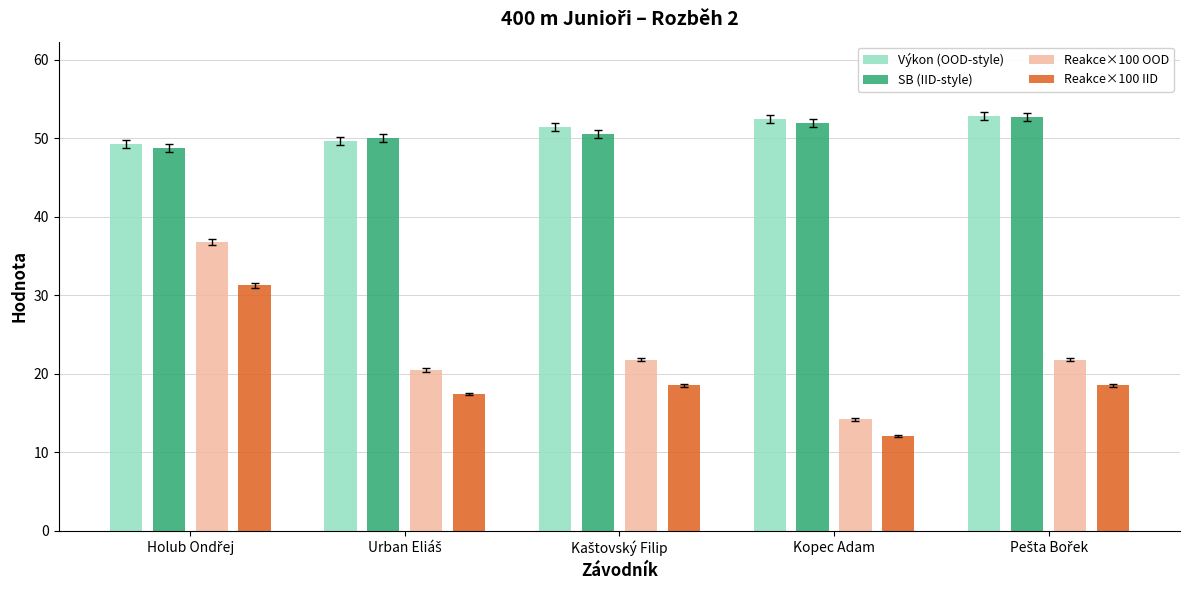

What is the label of the 4th bar from the left?

Kopec Adam